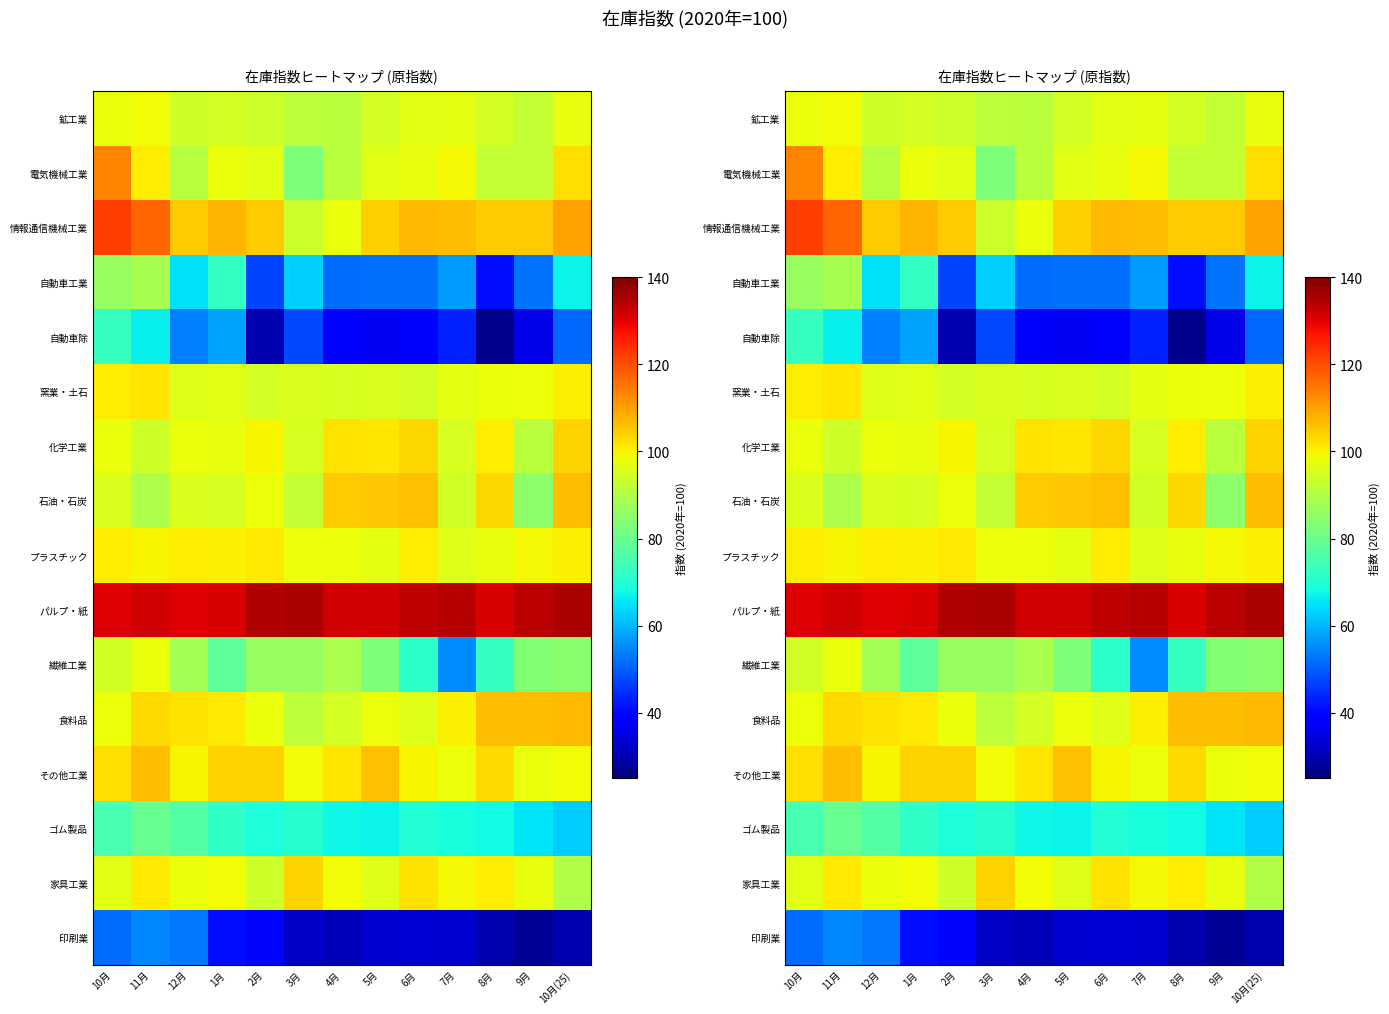

Which series has the largest total across all categories?

パルプ・紙